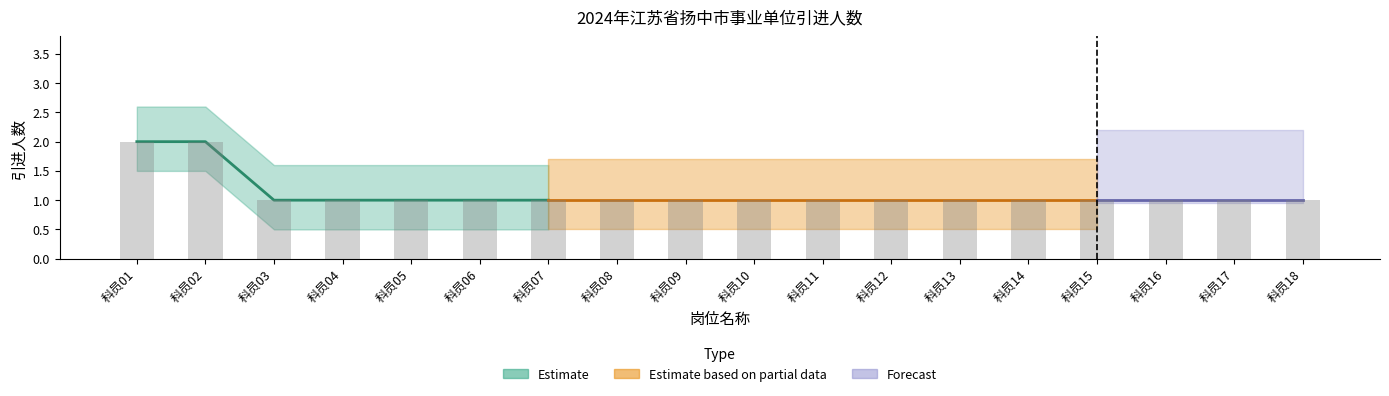

The value at 科员13 is 2. True or false?

False